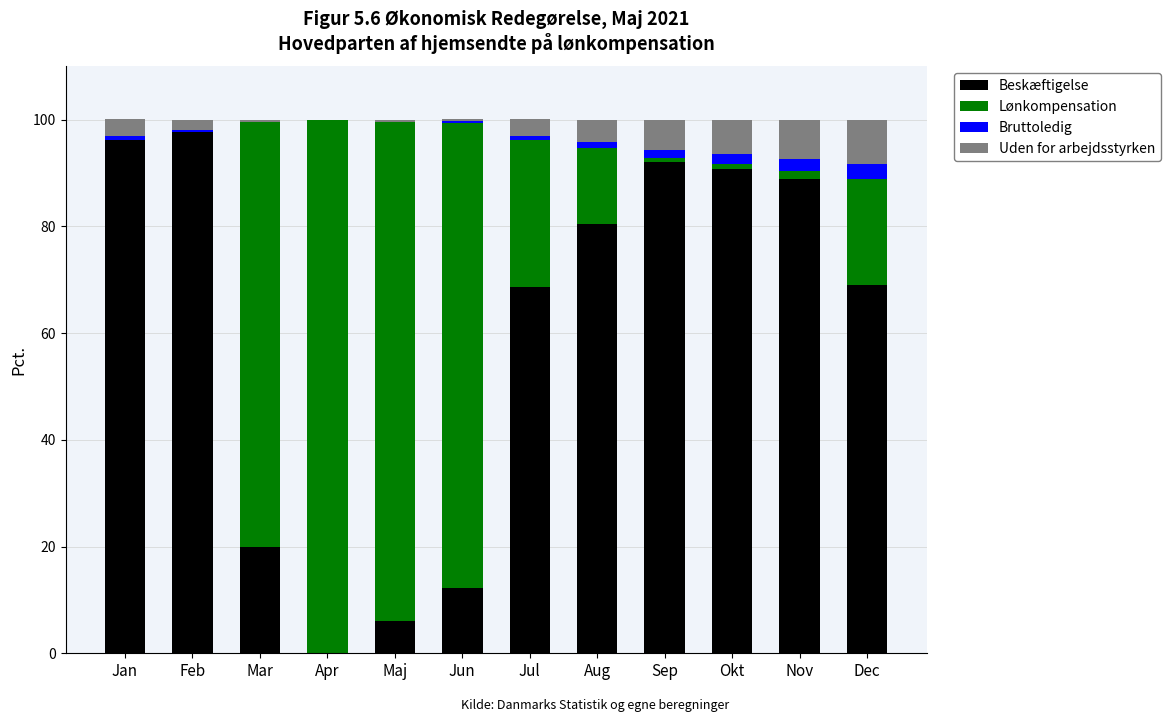

What are all the series names shown in the legend?

Beskæftigelse, Lønkompensation, Bruttoledig, Uden for arbejdsstyrken